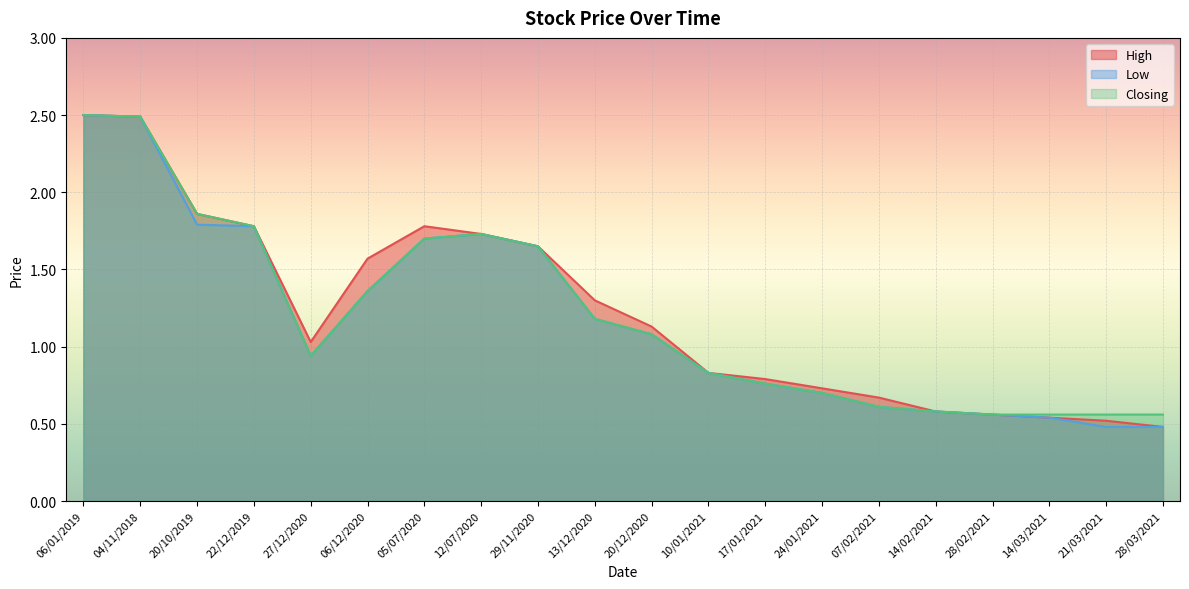

True or false: High and Low cross at least once.

False